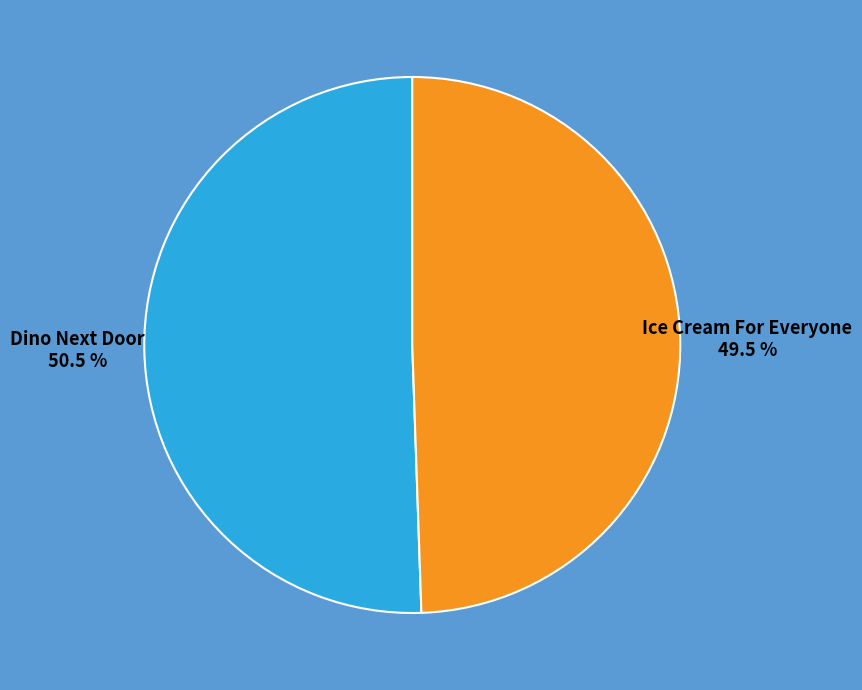

What percentage is NOT represented by Dino Next Door?

49.5%